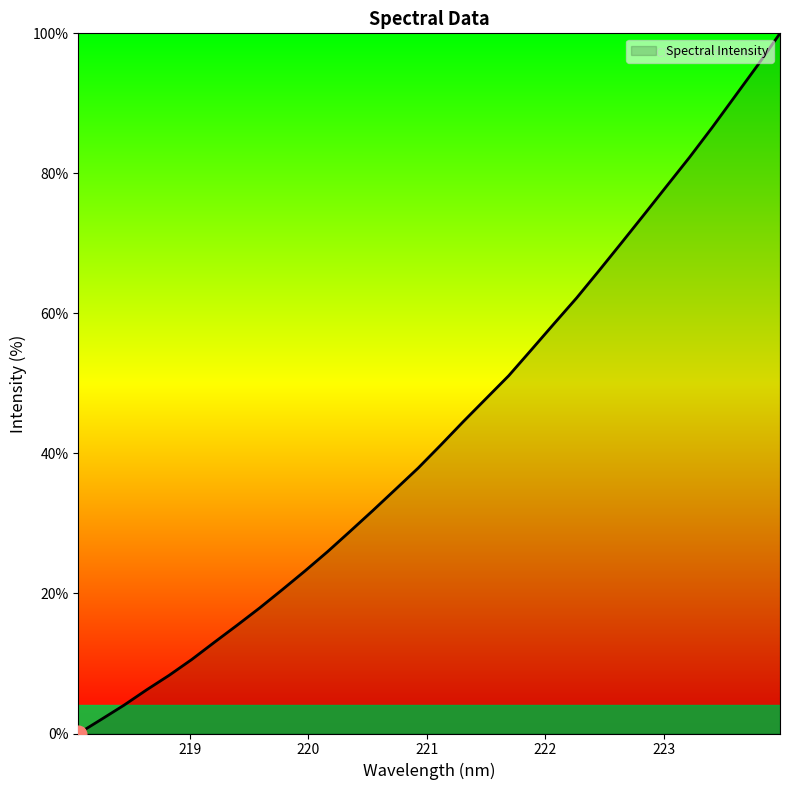

What is the greatest value displayed?

100.0